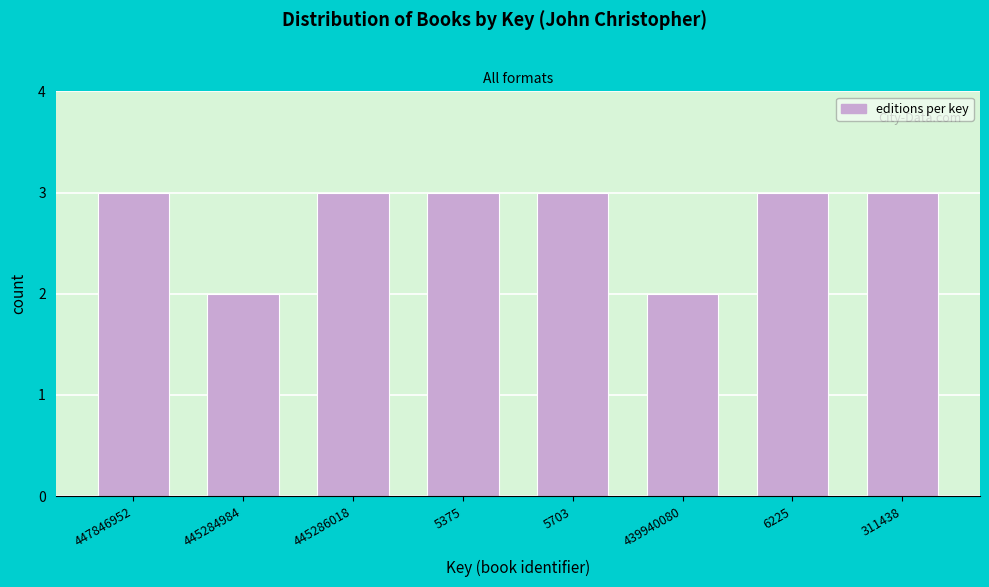

Reading left to right, list all the values displayed in this chart.

447846952=3	445284984=2	445286018=3	5375=3	5703=3	439940080=2	6225=3	311438=3